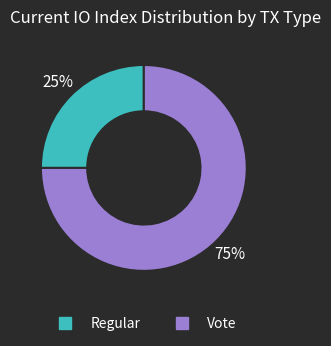

Combined, do Regular and Vote account for over 50%?

Yes